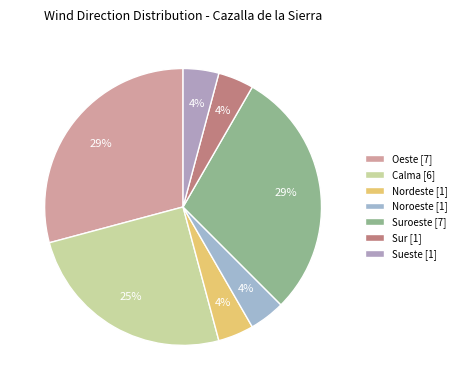

To the nearest percent, what is the average slice percentage?

14%